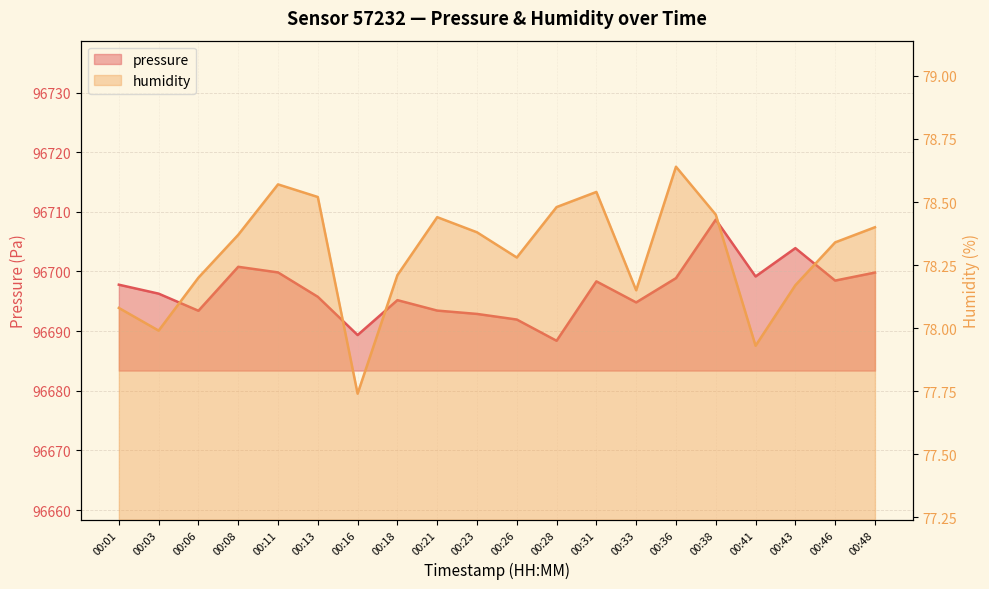

Does the chart have visible grid lines?

Yes